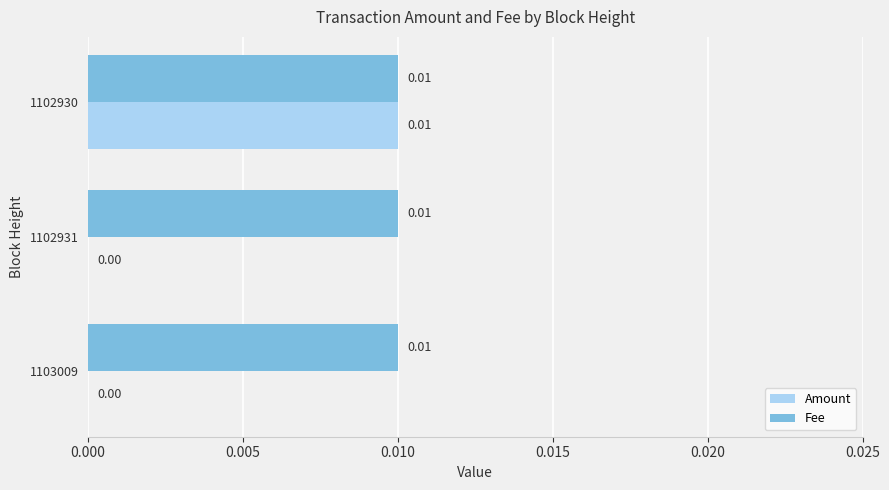

At which category is the sum across all series the highest?

1102930